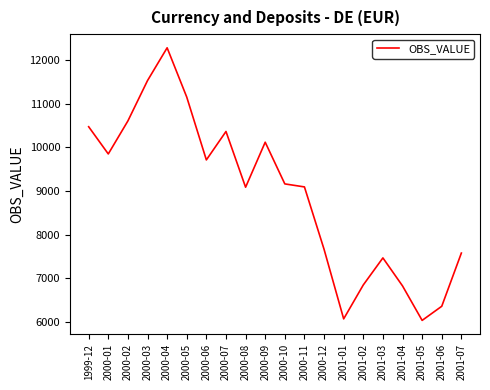

The chart shows a value of 6031 at 2001-05. True or false?

True